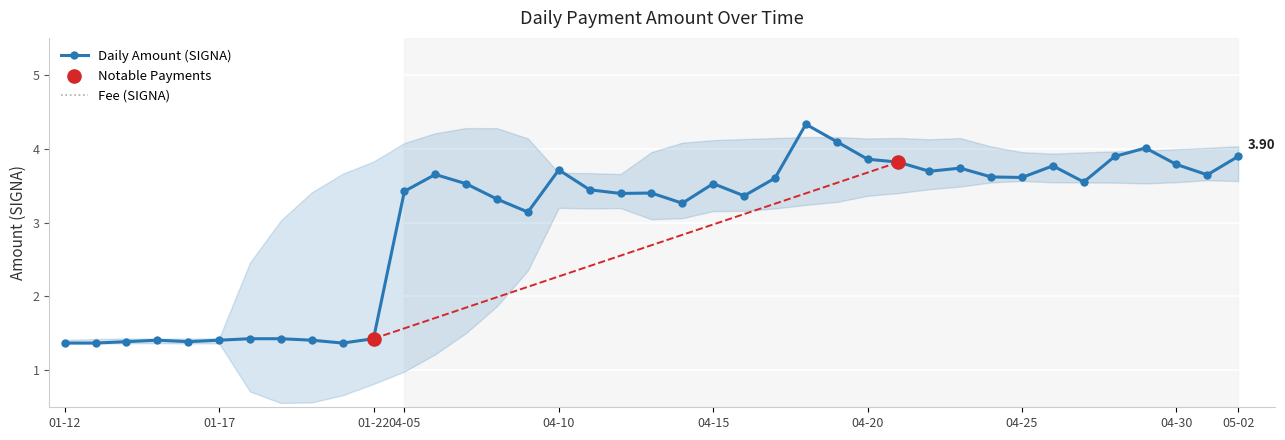

True or false: Daily Amount (SIGNA) has more than 0 interior local peaks.

True